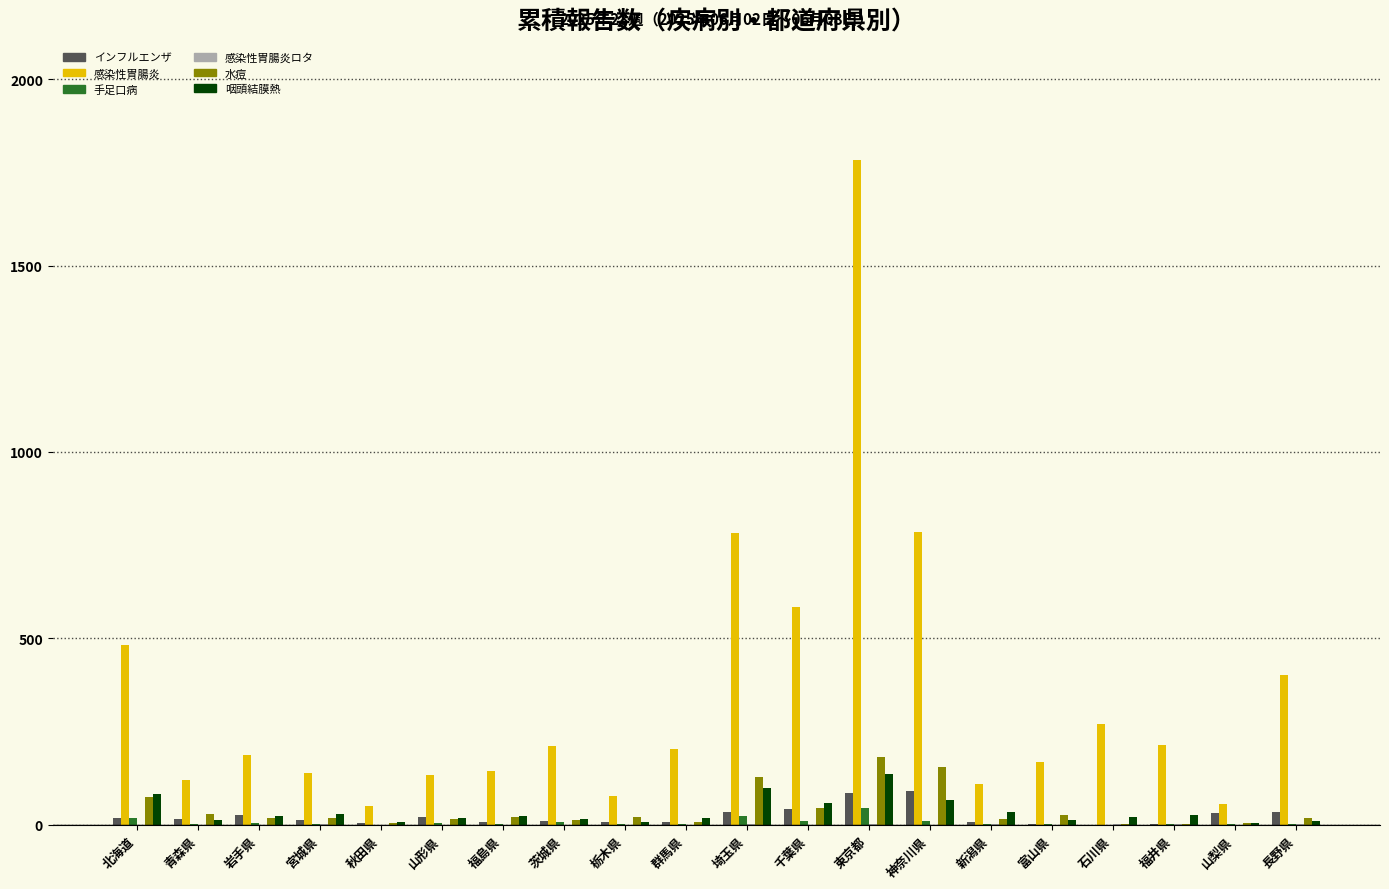

What is the maximum value shown in the chart?

1783